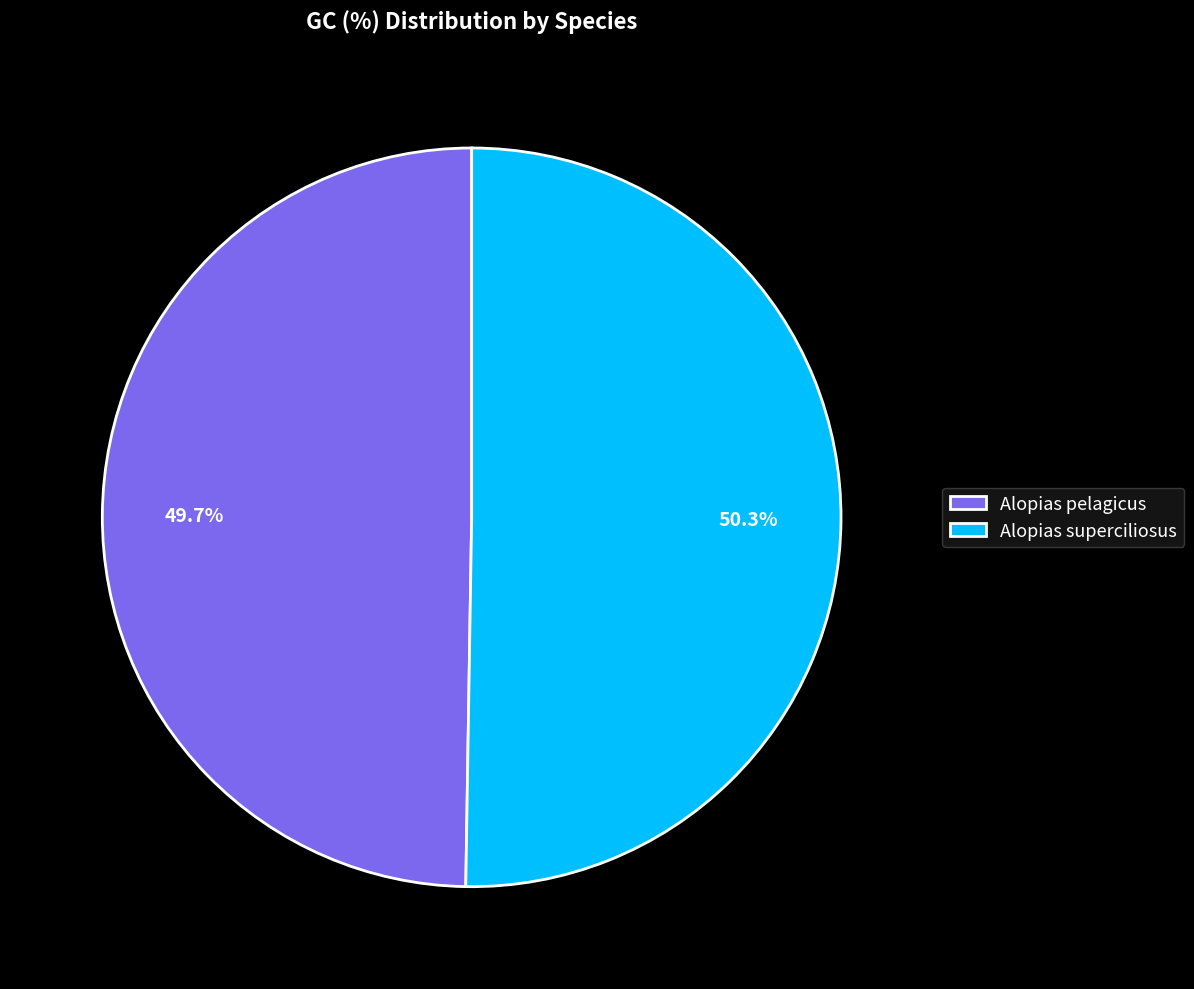

Which has a higher value, Alopias superciliosus or Alopias pelagicus?

Alopias superciliosus